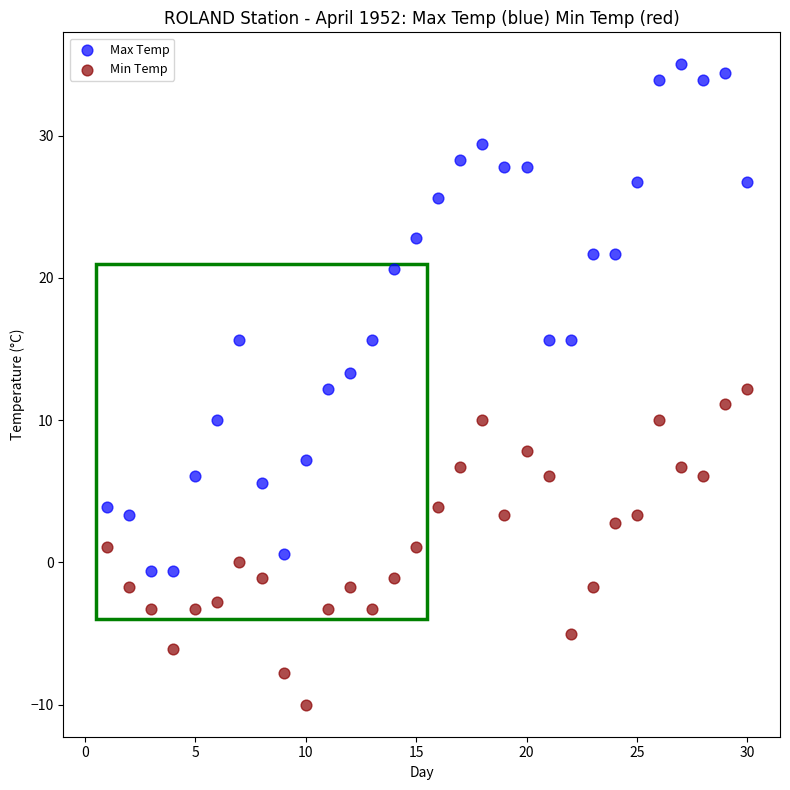

Which series contains the lowest Y value?

Min Temp